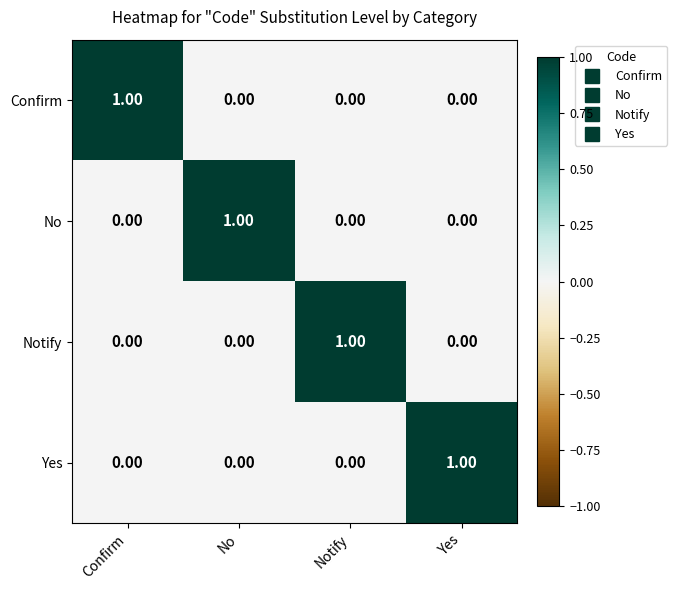

At which label does Notify reach its peak?

Notify